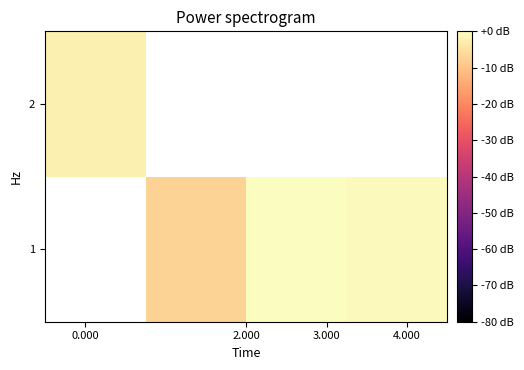

Count the number of data series in this chart.

2